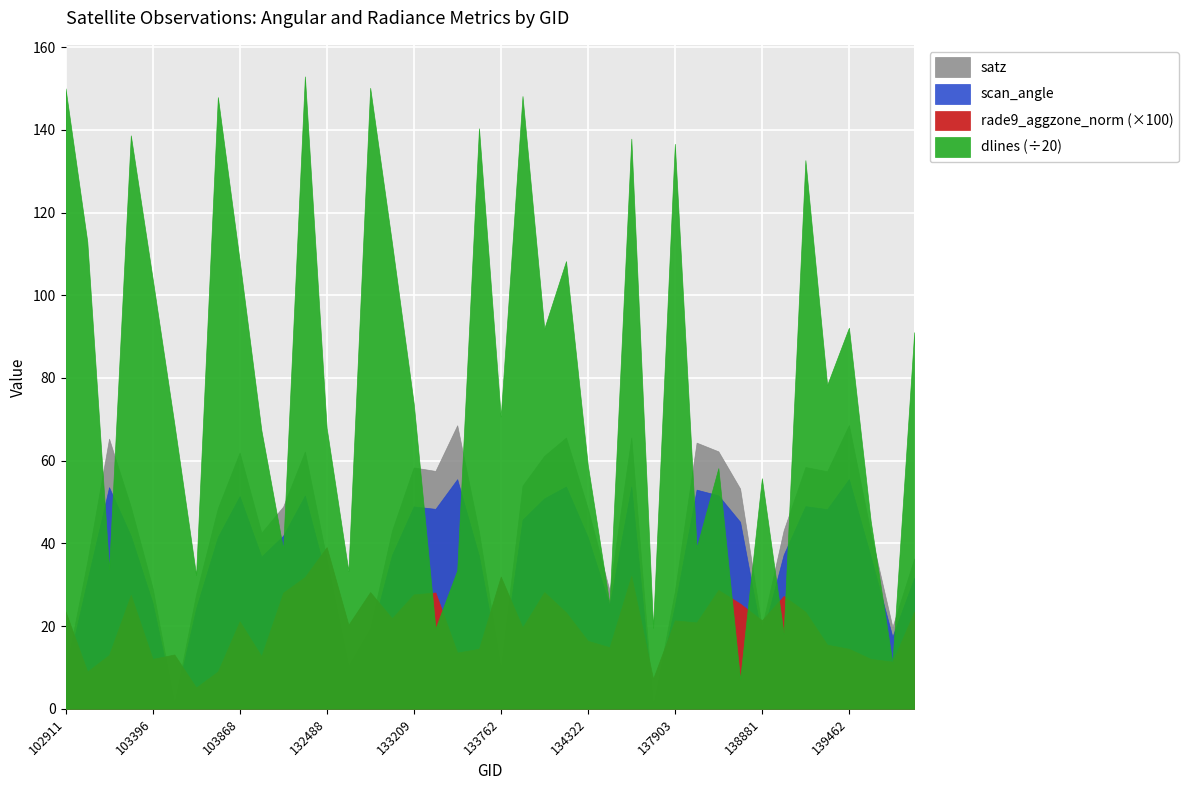

At which label is scan_angle closest to 27?

103396